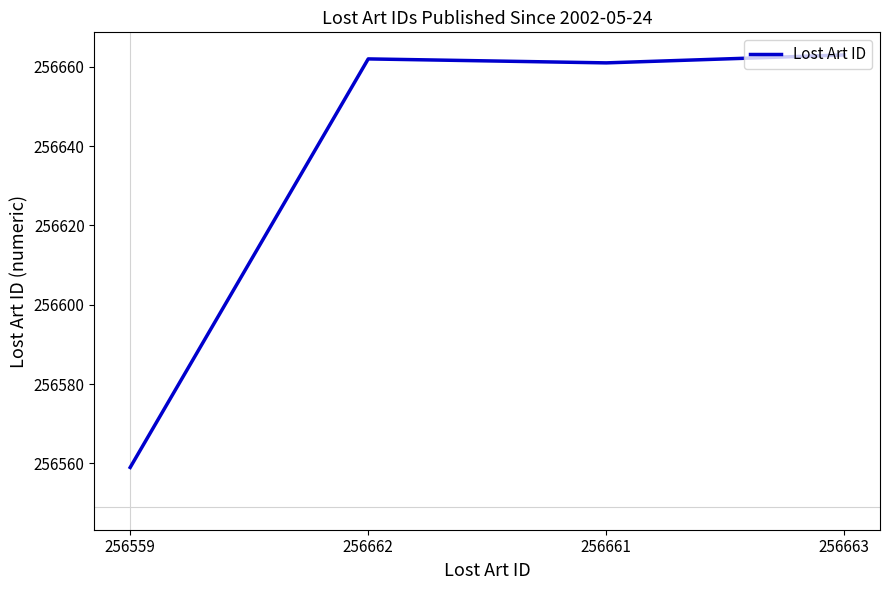

What is the difference between the second highest and second lowest values?

1